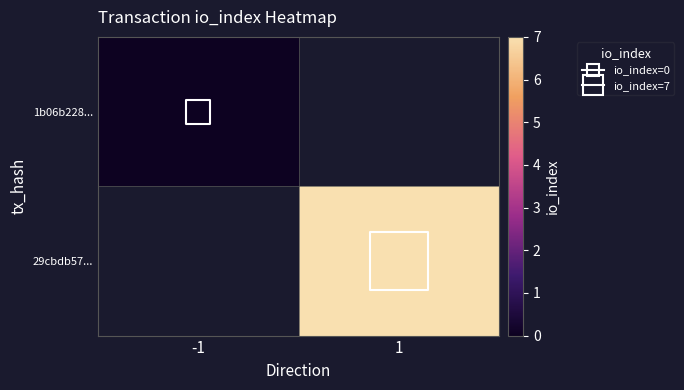

At how many categories does at least one series exceed 2?

1